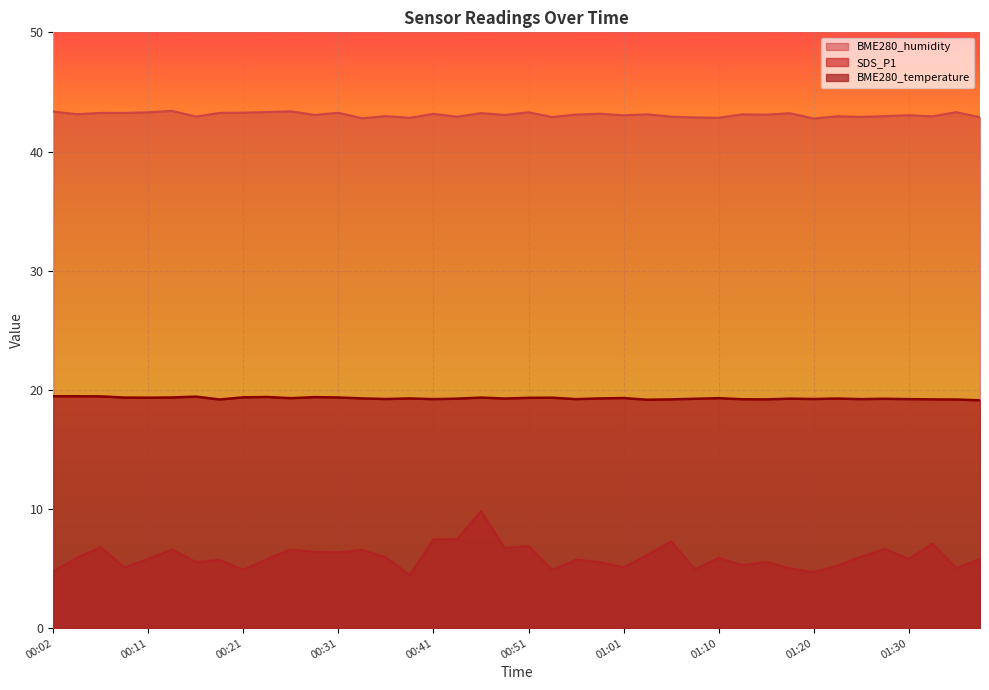

Which has a higher value, 00:58 or 01:27?

01:27